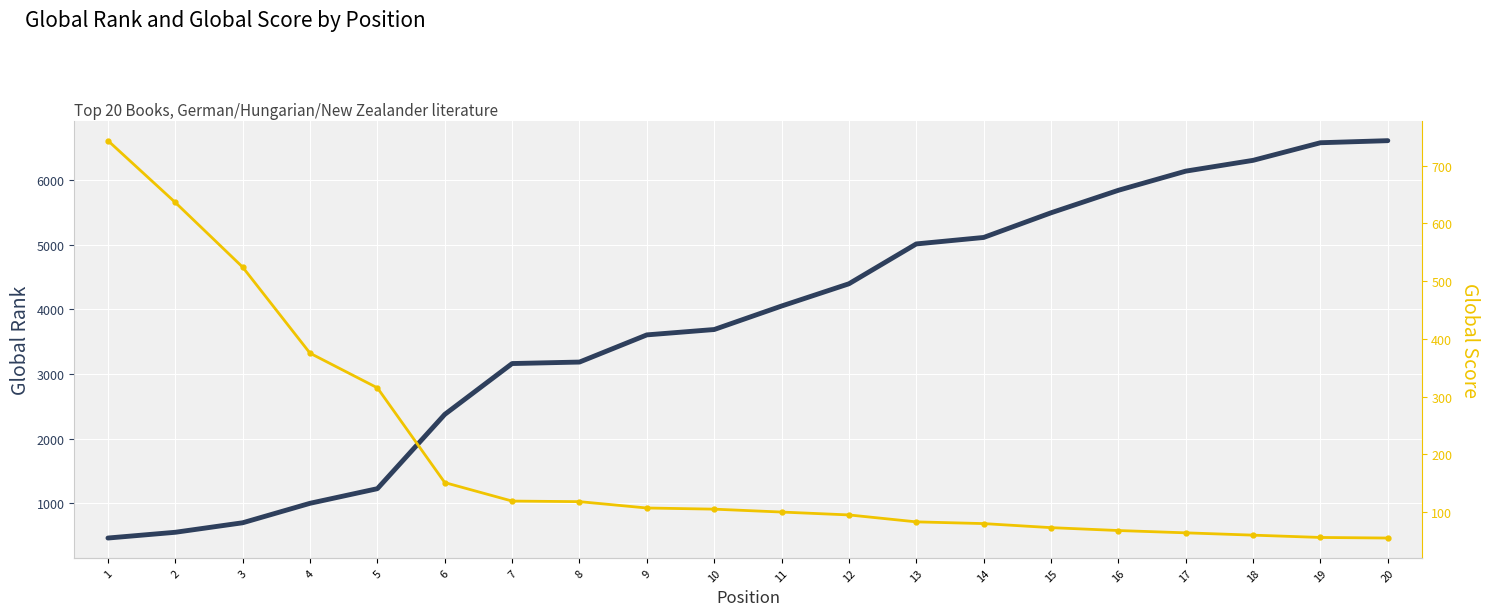

What is the value of the Global Score point at the 10th from the left?

105